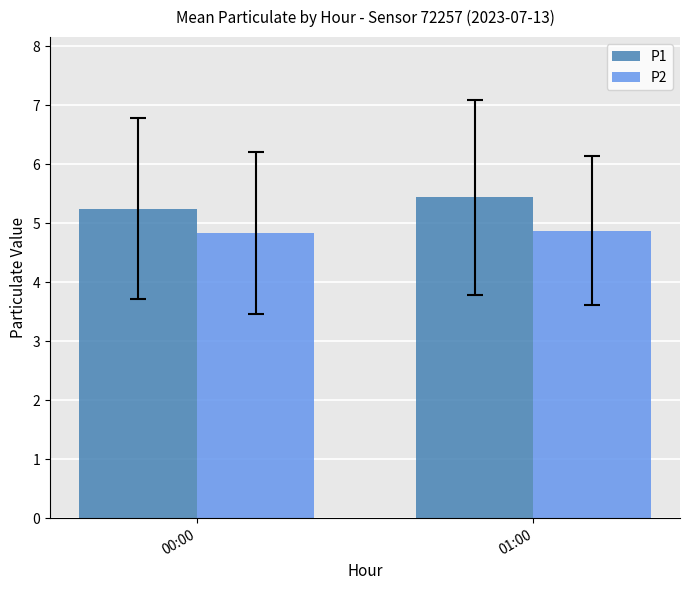

Rank the series at 01:00 from highest to lowest value.

P1, P2